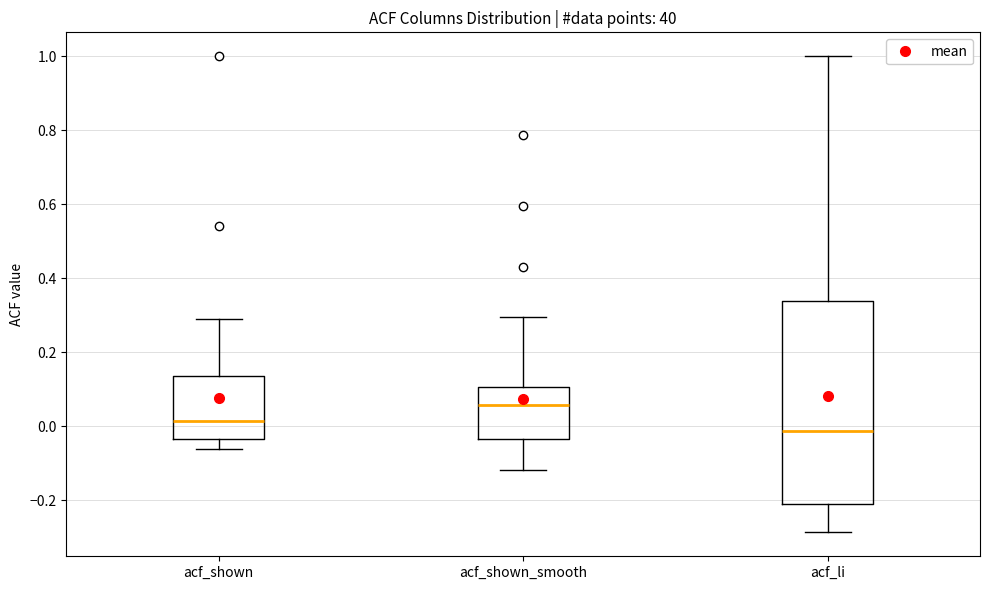

Reading left to right, transcribe this box plot: for each box, give where its median line is, the range the box spans, and where its two whiskers end, as read against the y-axis. The values are not printed on the chart, so give them approximately, as read against the axis.

acf_shown: median 0.02, box -0.04 to 0.14, whiskers -0.06 to 0.30
acf_shown_smooth: median 0.06, box -0.04 to 0.10, whiskers -0.12 to 0.30
acf_li: median -0.02, box -0.22 to 0.34, whiskers -0.28 to 1.00